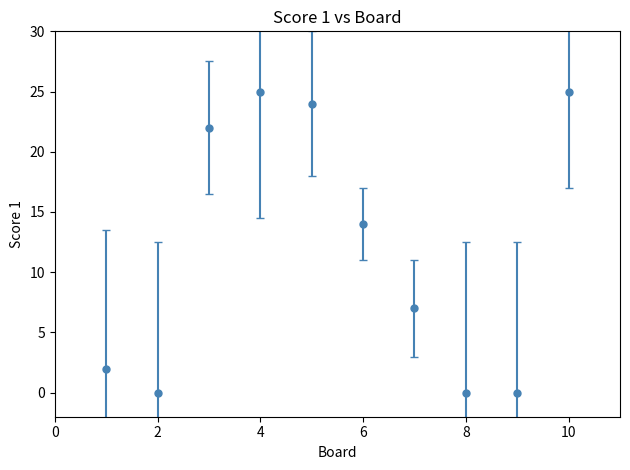

How many points are higher than both their immediate neighbors (excluding endpoints)?

1